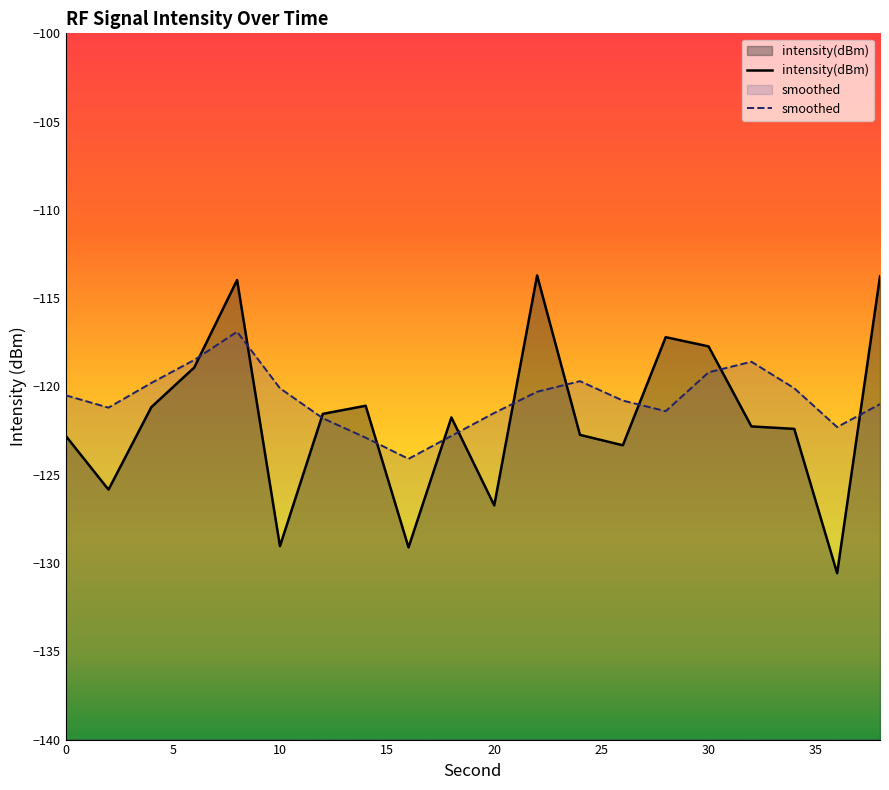

Is the value of intensity(dBm) at 36 greater than the value of smoothed at 8?

No